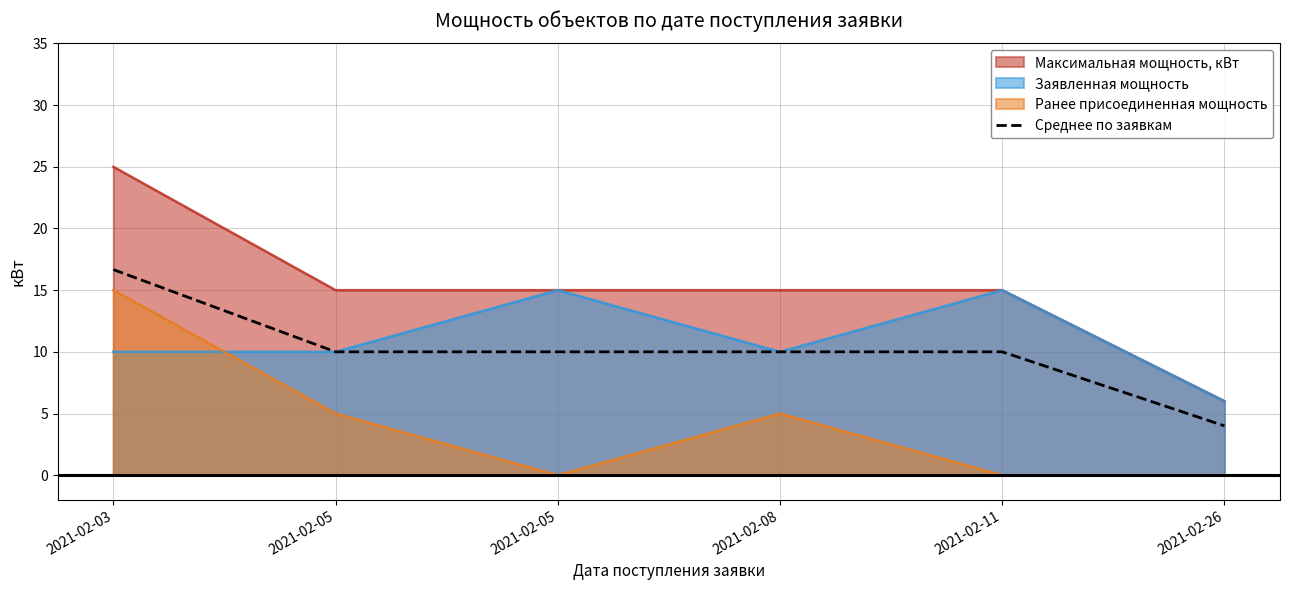

True or false: there are more than 2 points higher than both neighbors.

False